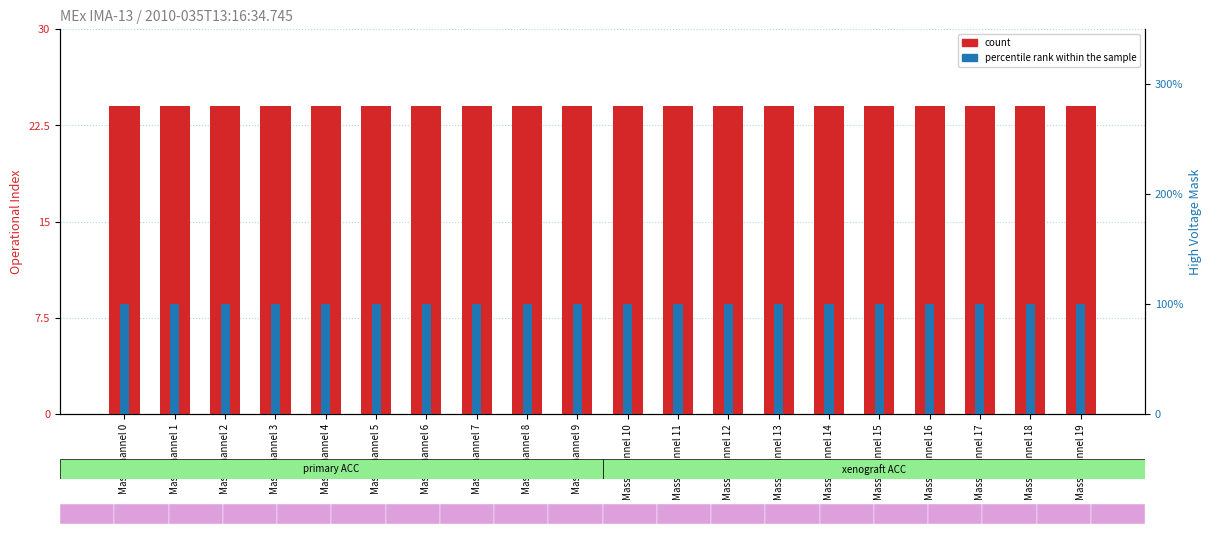

What is the value of the count bar at the 15th from the left?

24